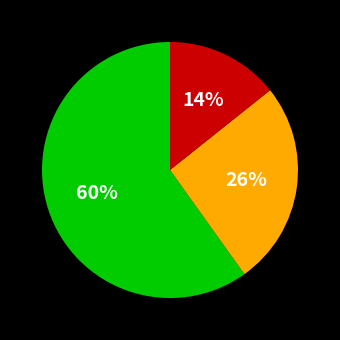

To the nearest percent, what is the average slice percentage?

33%